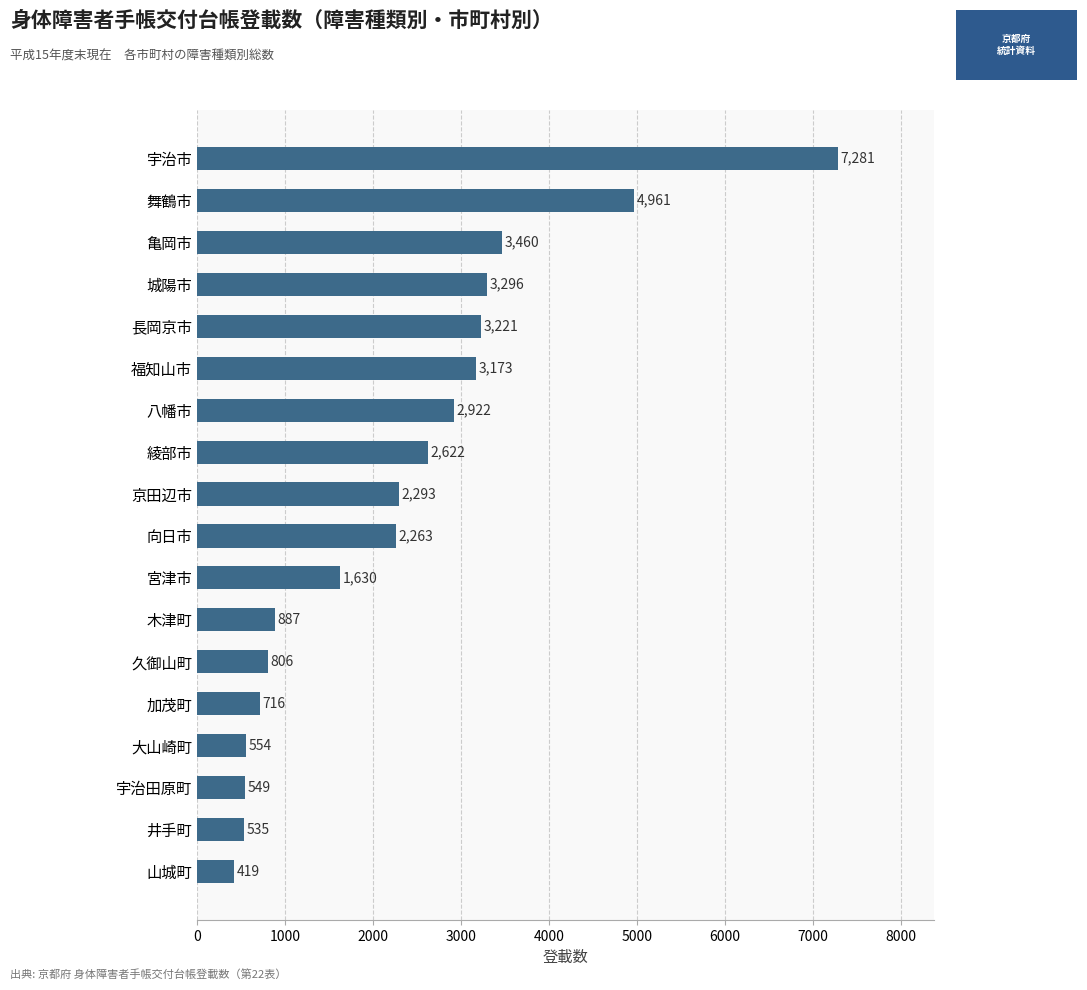

Reading top to bottom, transcribe all the data shown in this chart.

宇治市=7281	舞鶴市=4961	亀岡市=3460	城陽市=3296	長岡京市=3221	福知山市=3173	八幡市=2922	綾部市=2622	京田辺市=2293	向日市=2263	宮津市=1630	木津町=887	久御山町=806	加茂町=716	大山崎町=554	宇治田原町=549	井手町=535	山城町=419